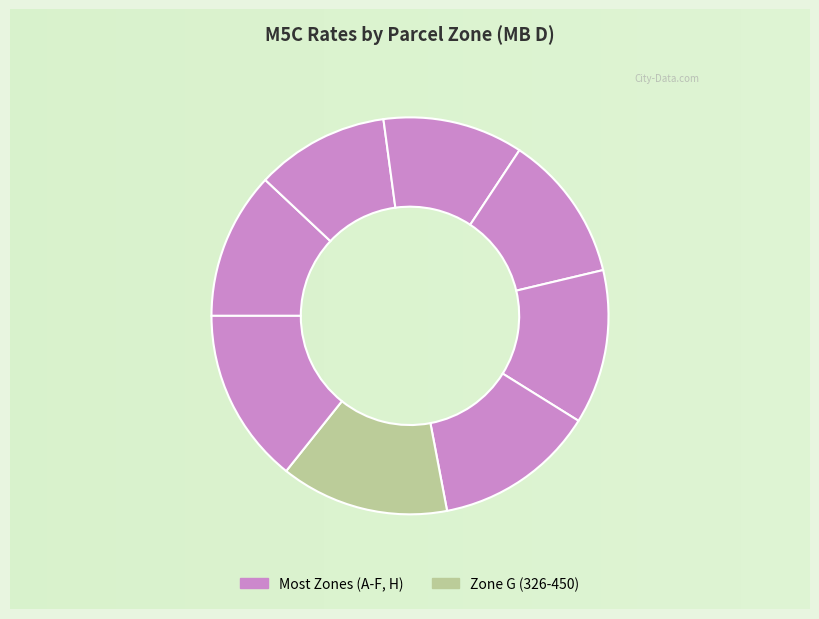

How many slices are in this pie chart?

8